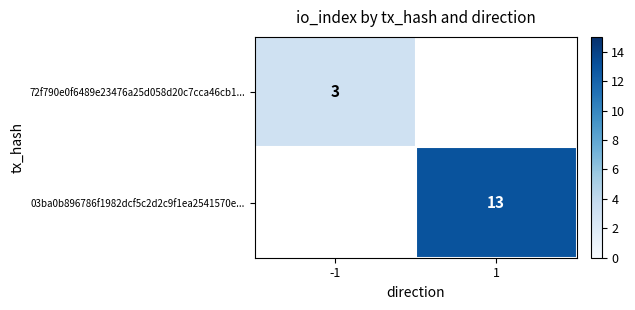

What is the maximum value shown in the chart?

13.0